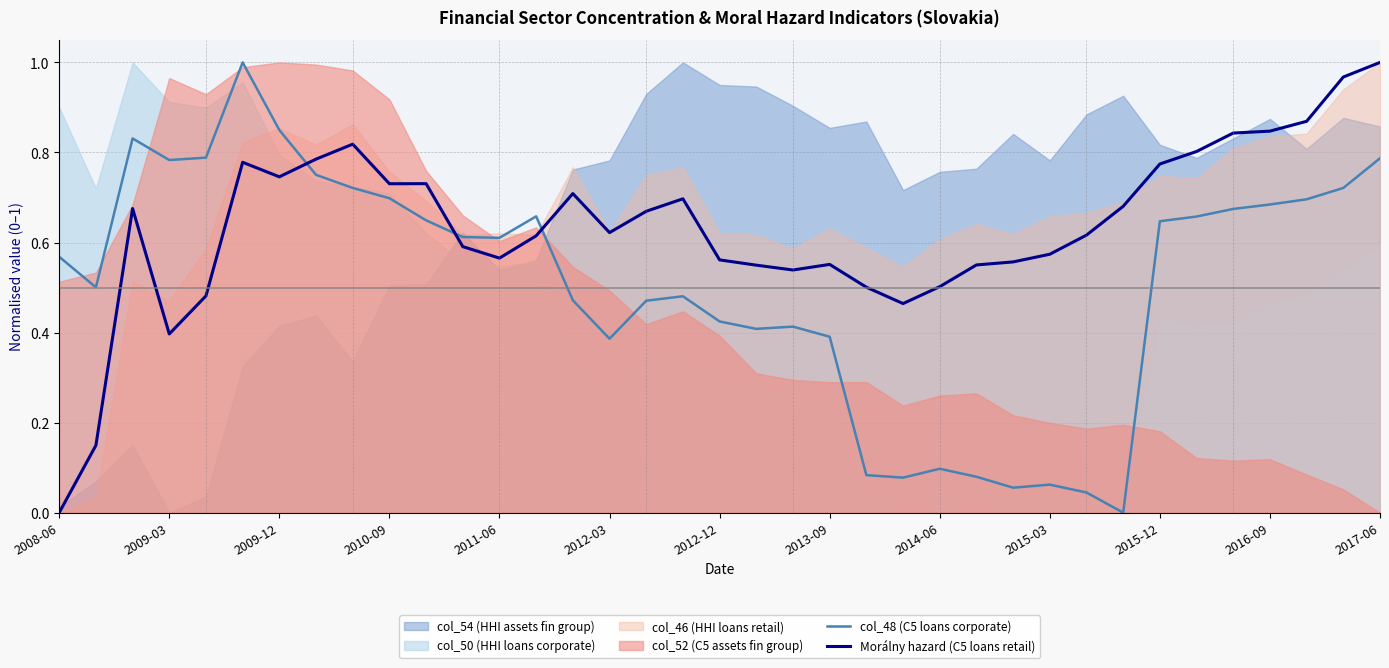

What is the value of the col_48 (C5 loans corporate) point at the 36th from the left?

0.7